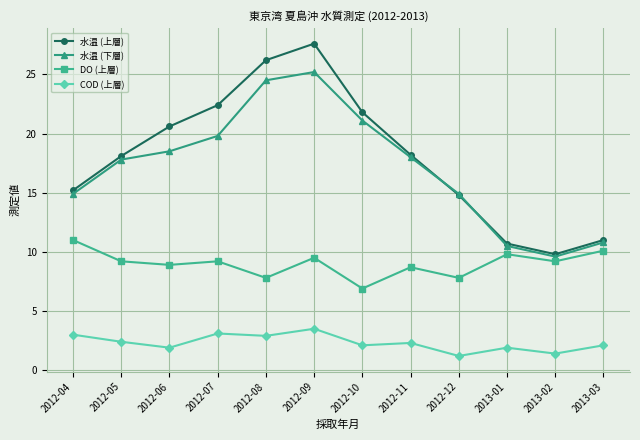

True or false: 水温 (下層) and COD (上層) intersect in this chart.

False